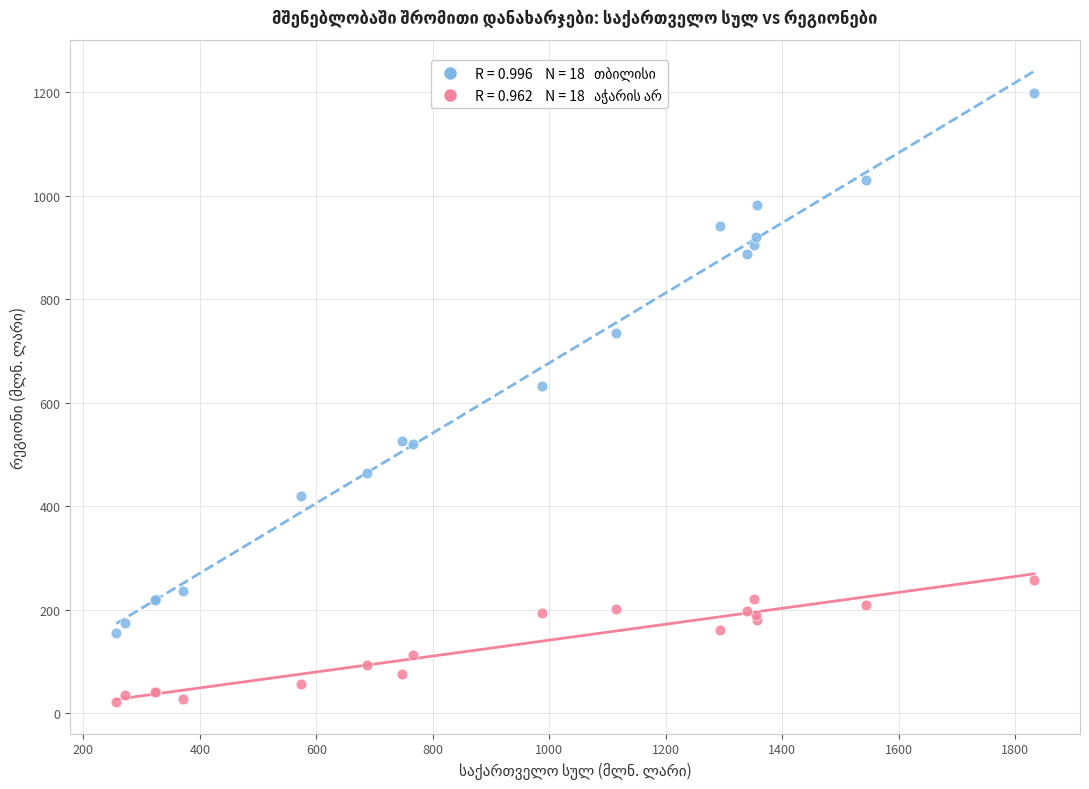

Across all series, what Y value is closest to 610?

632.7